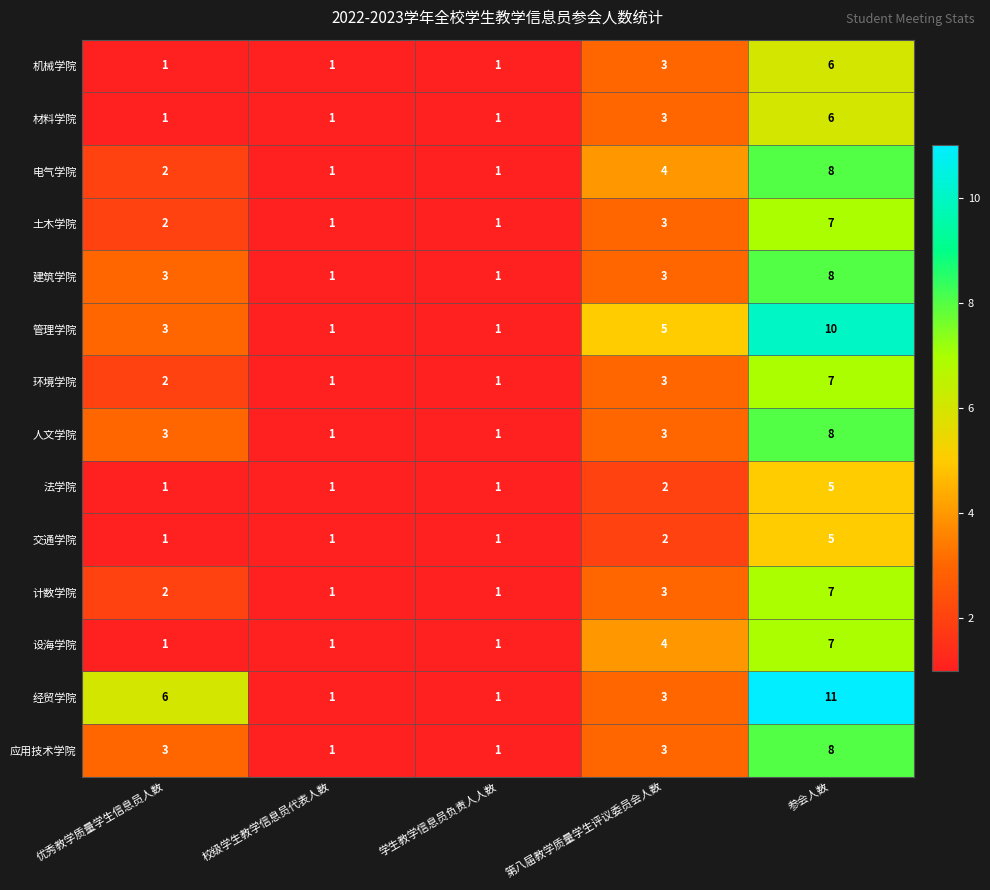

Which category has the highest value in the 法学院 series?

参会人数